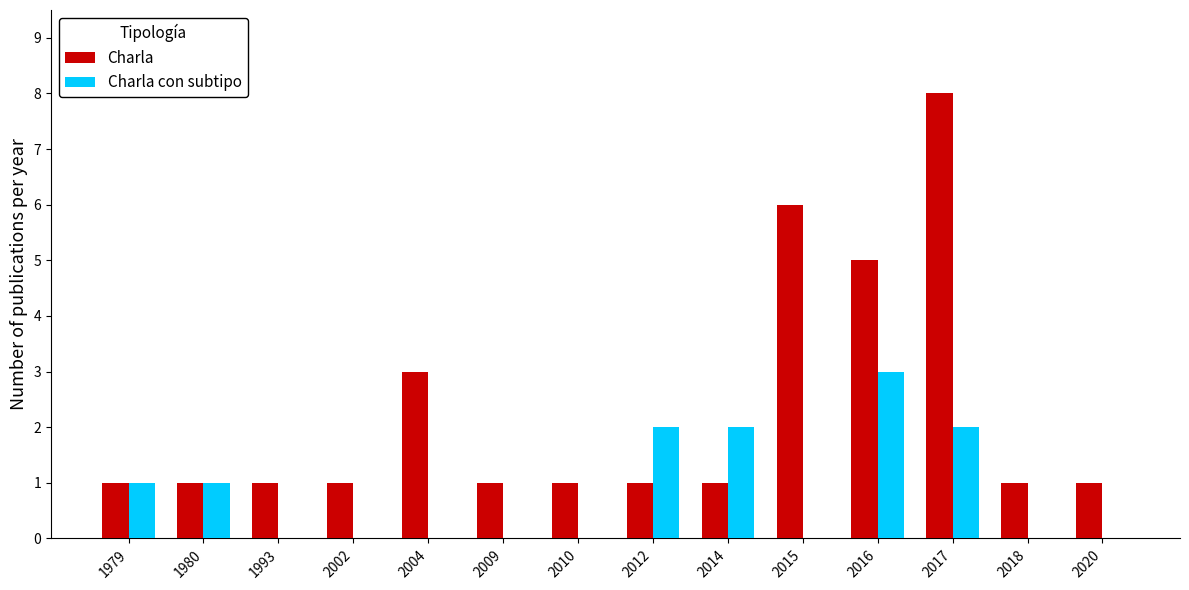

What is the total value across all series at 2004?

3